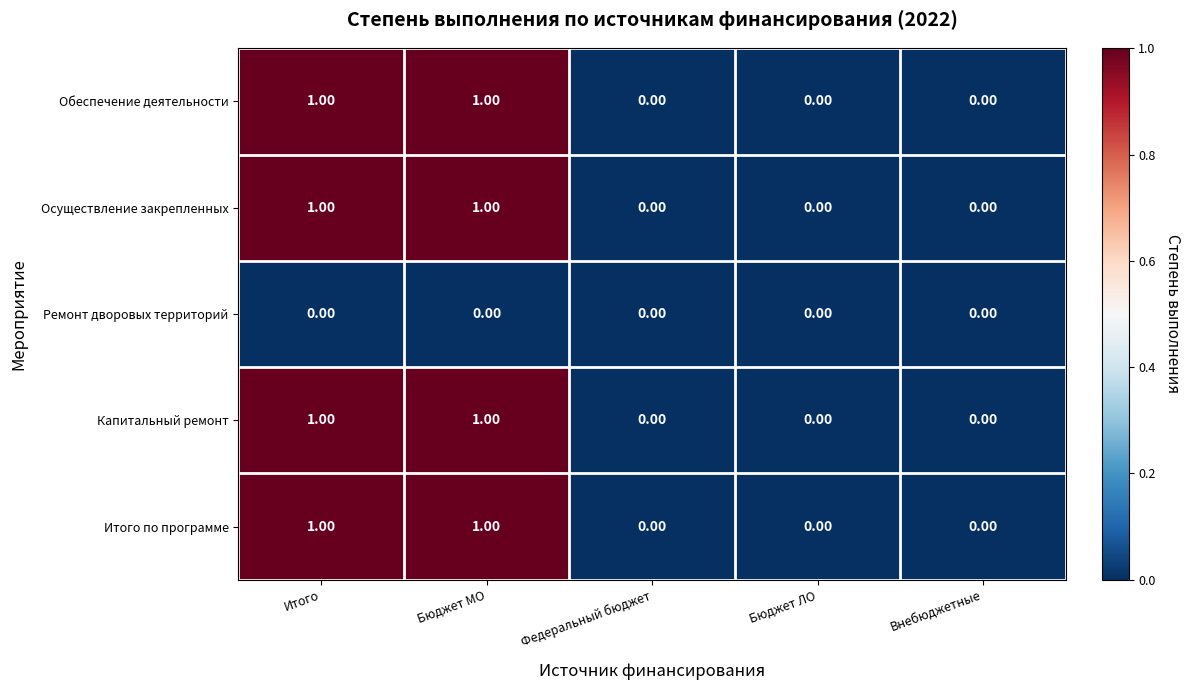

What is the total value across all series at Итого?

4